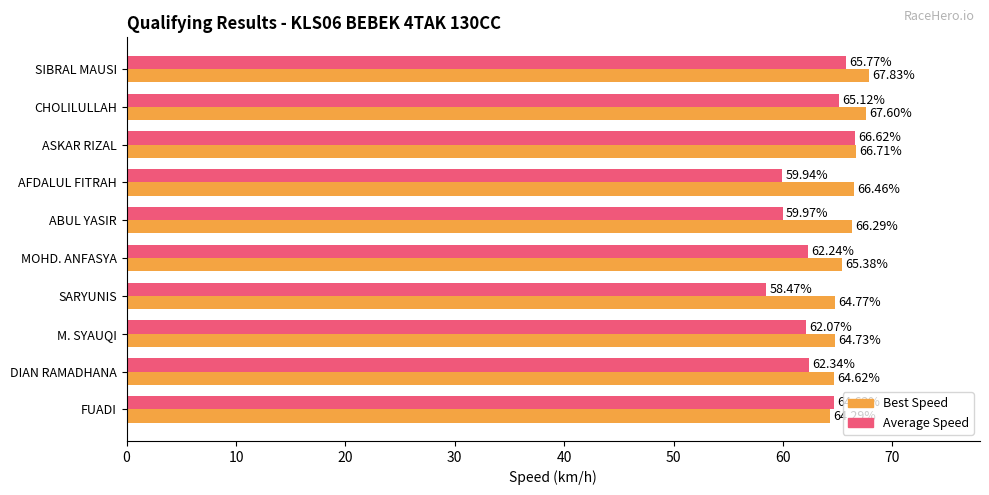

Count the number of categories in the chart.

10